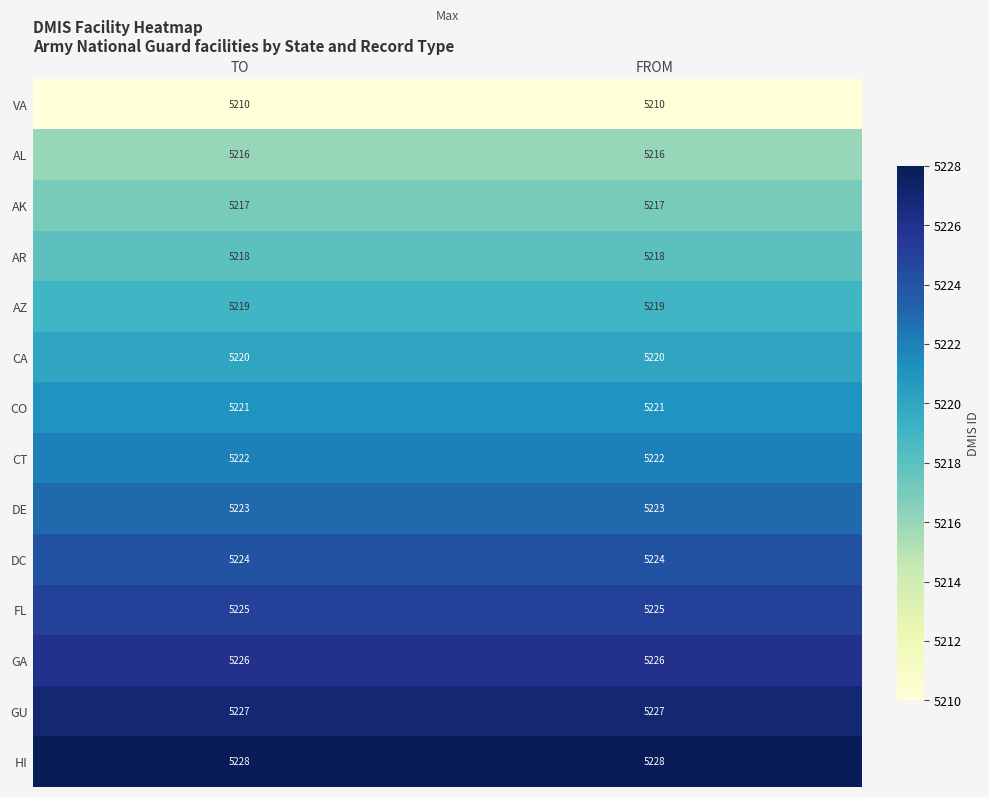

The AK series shows 5217 at FROM. True or false?

True